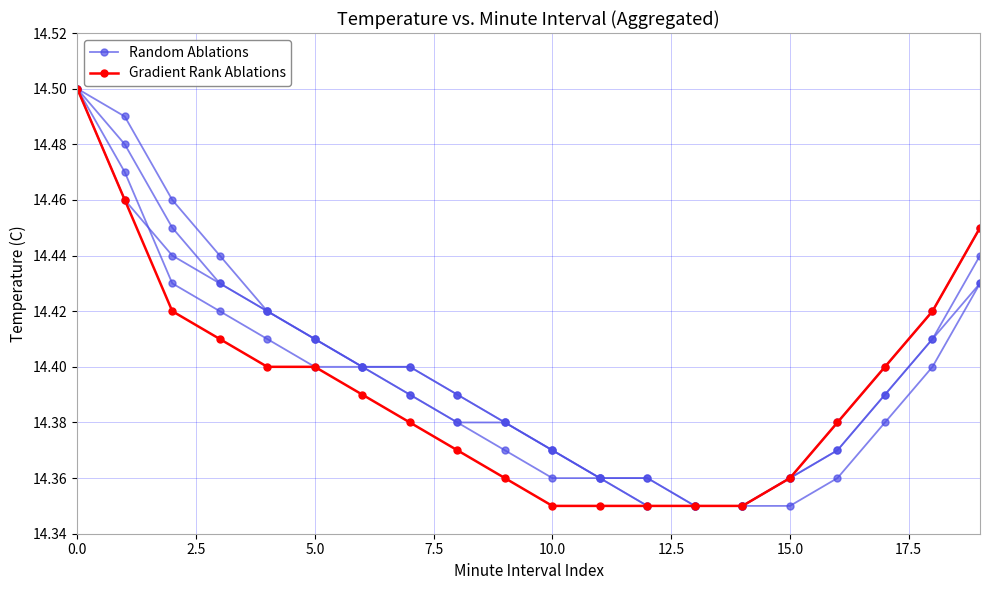

Reading left to right, transcribe all the data shown in this chart.

Random Ablations: 14.5	14.5	14.4	14.4	14.4	14.4	14.4	14.4	14.4	14.4	14.4	14.4	14.4	14.3	14.3	14.3	14.4	14.4	14.4	14.4
Gradient Rank Ablations: 14.5	14.5	14.4	14.4	14.4	14.4	14.4	14.4	14.4	14.4	14.3	14.3	14.3	14.3	14.3	14.4	14.4	14.4	14.4	14.4